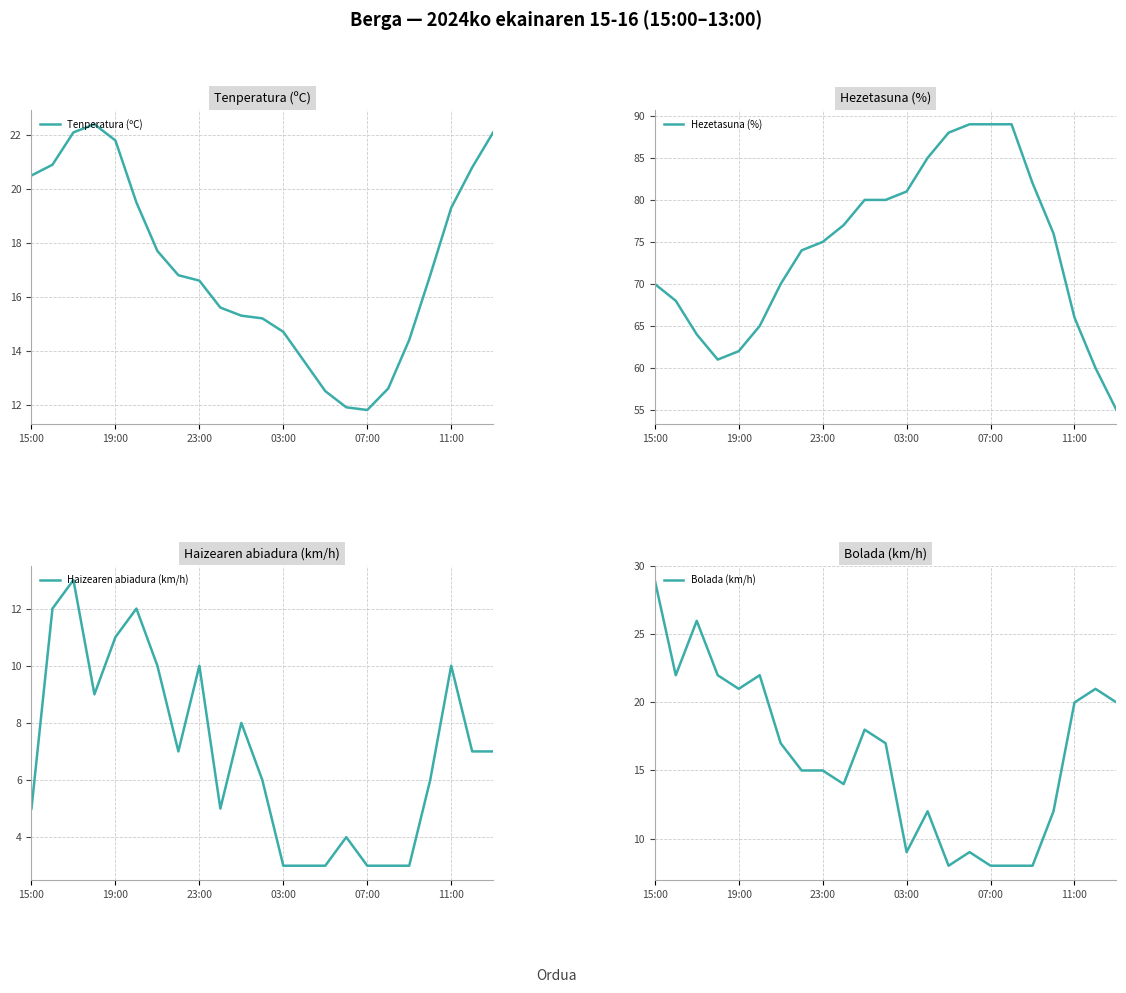

Where does the Tenperatura (ºC) series first go above 16?

15:00